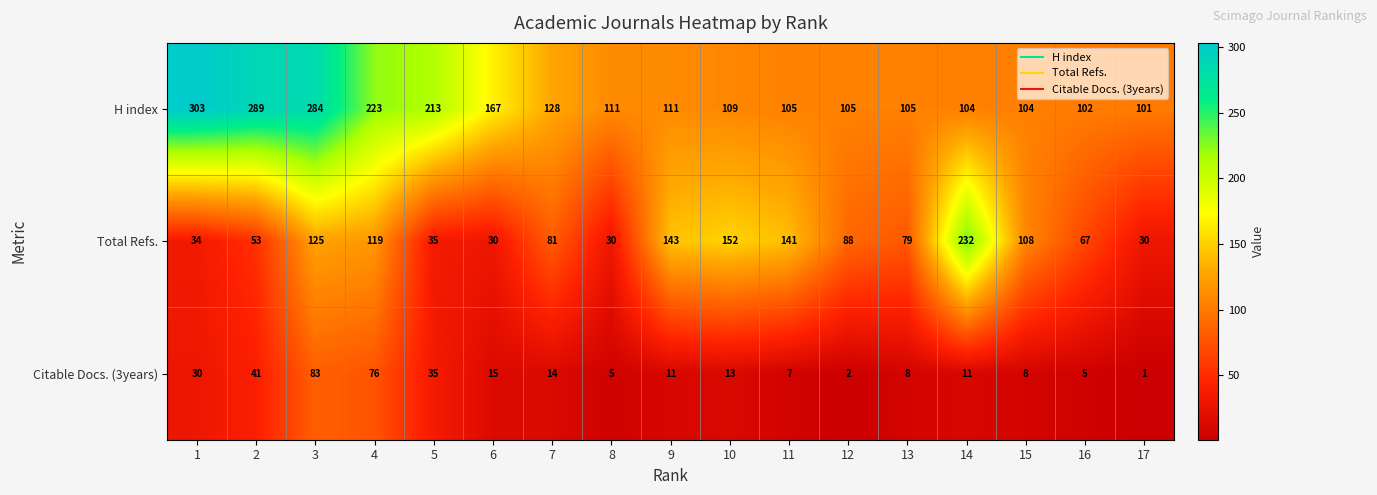

Which label corresponds to the smallest value in the chart?

17